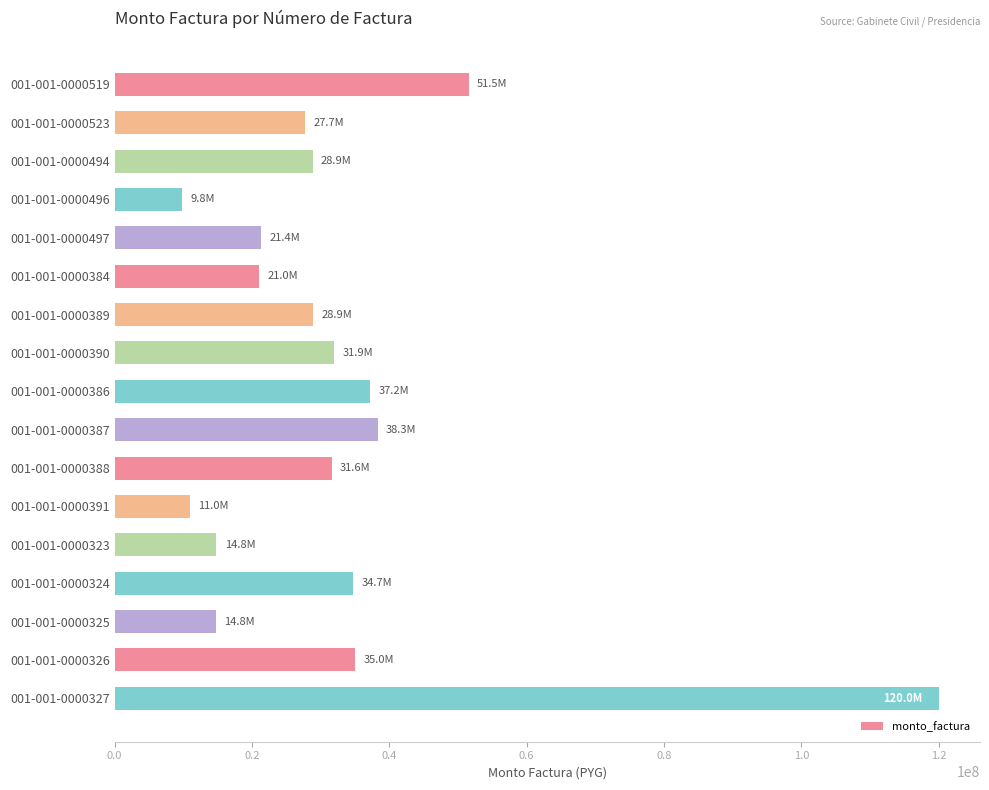

Are the bars horizontal?

Yes